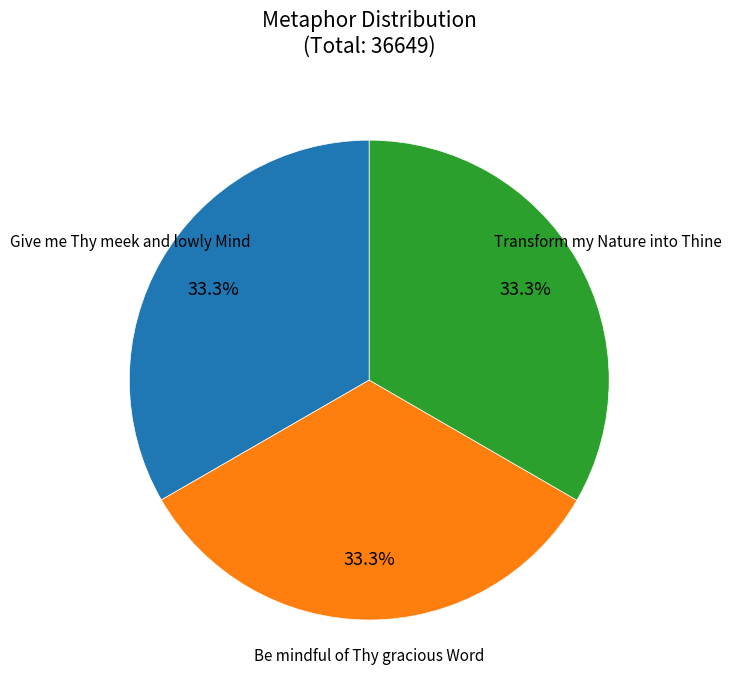

Is there a majority slice in this chart?

No